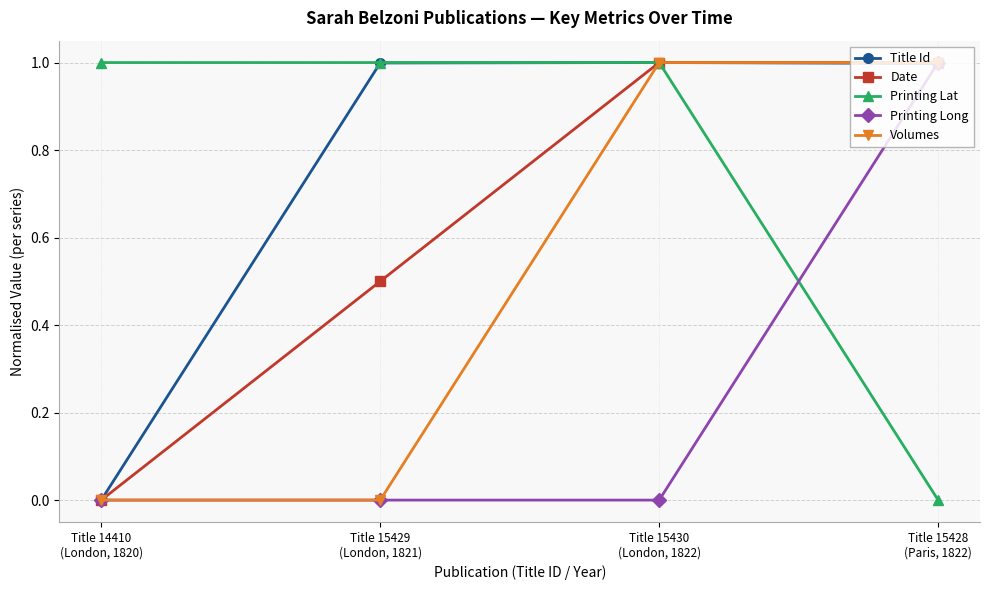

How many positive values does the Title Id series have?

3